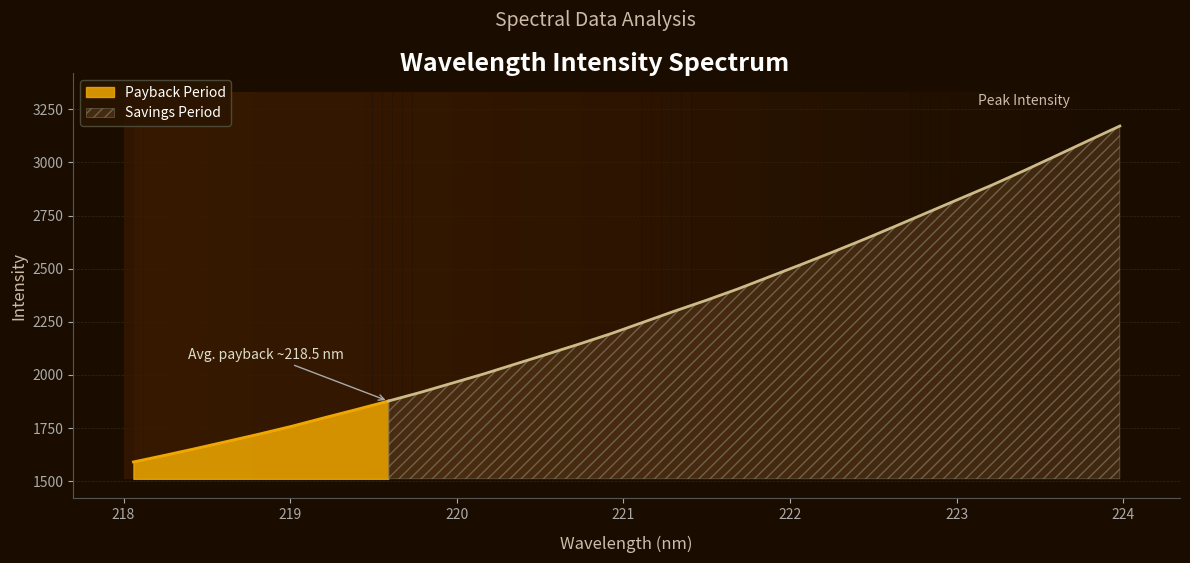

At which label is the value closest to 2380?

221.6902